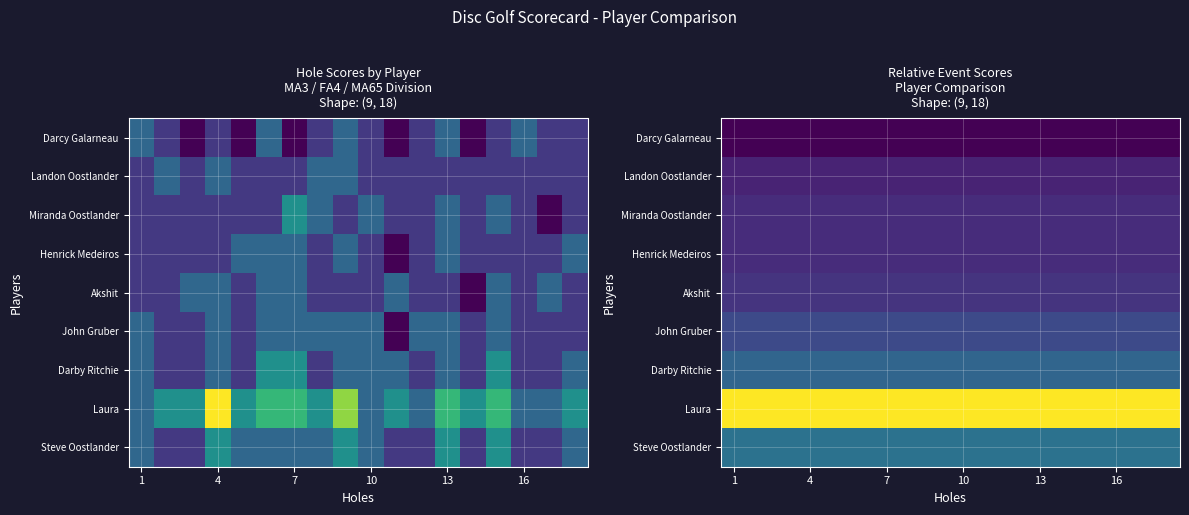

Which series has the largest total across all categories?

Laura